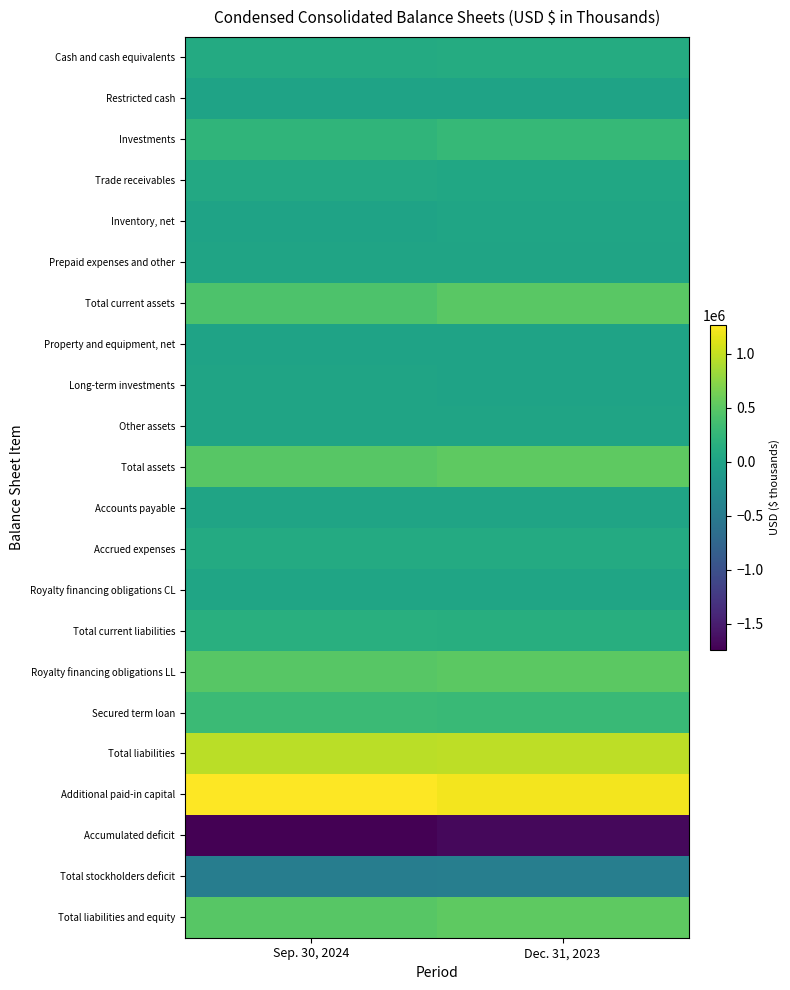

List the series in order of their peak value, lowest first.

Accumulated deficit, Total stockholders deficit, Restricted cash, Property and equipment, net, Other assets, Long-term investments, Prepaid expenses and other, Accounts payable, Inventory, net, Royalty financing obligations CL, Trade receivables, Accrued expenses, Cash and cash equivalents, Total current liabilities, Investments, Secured term loan, Total current assets, Royalty financing obligations LL, Total assets, Total liabilities and equity, Total liabilities, Additional paid-in capital